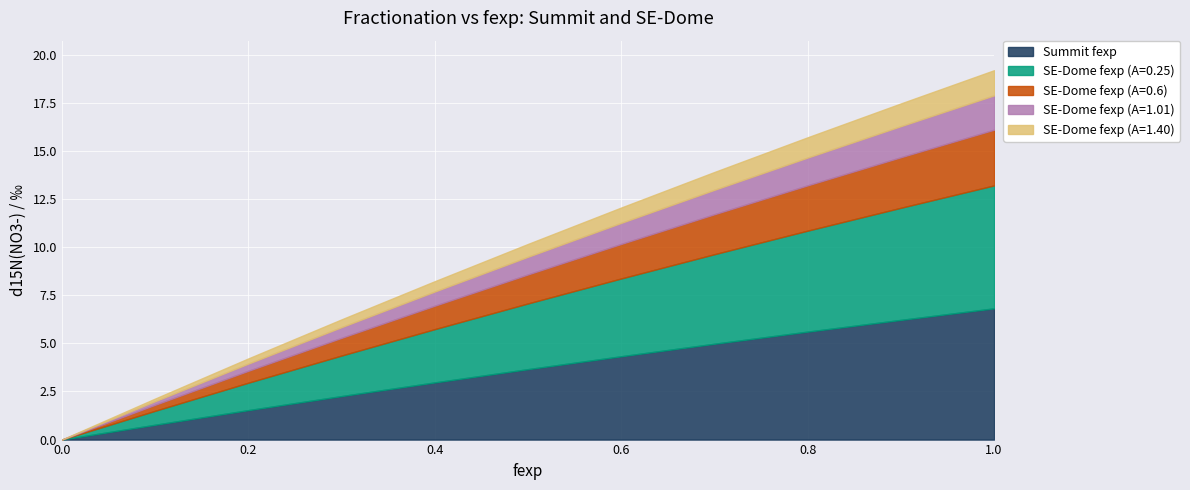

Which series has the largest range (max minus min)?

Summit fexp